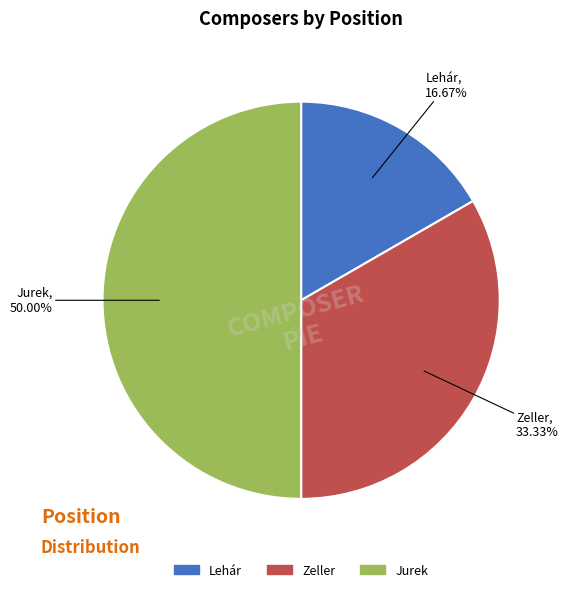

How much of the chart is everything except Jurek?

50.0%